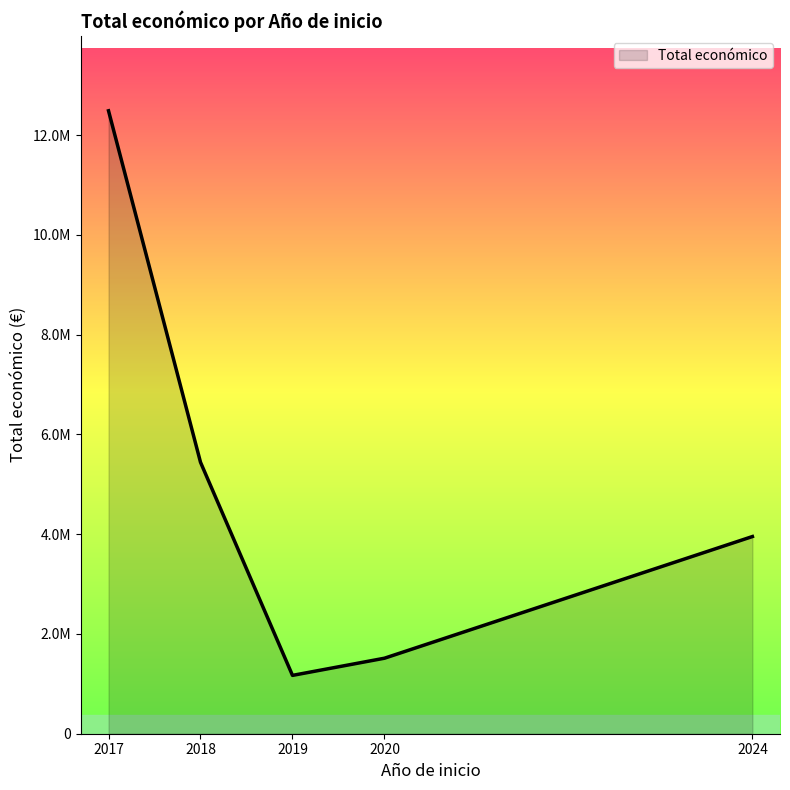

List the labels in order of value, largest first.

2017, 2018, 2024, 2020, 2019